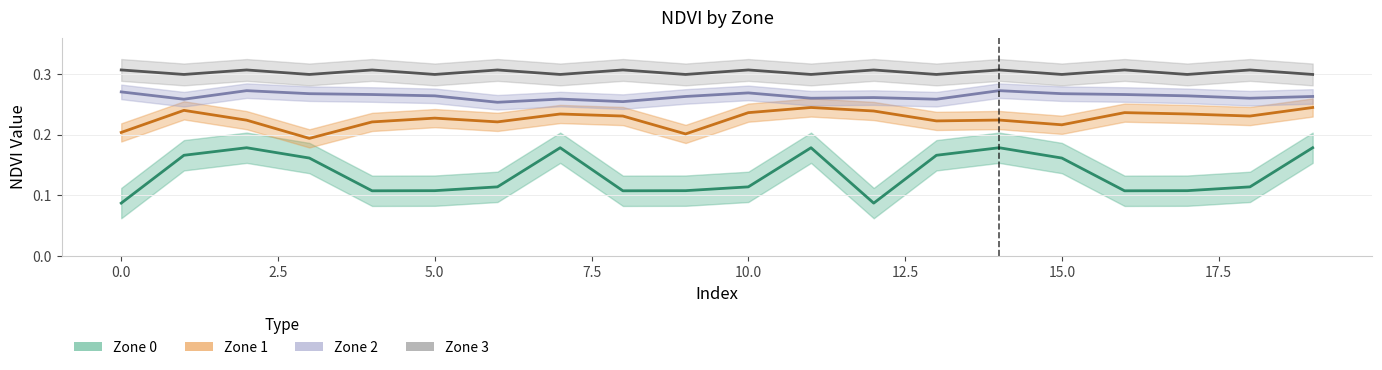

True or false: Zone_2_NDVI has more than 1 points higher than both neighbors.

True